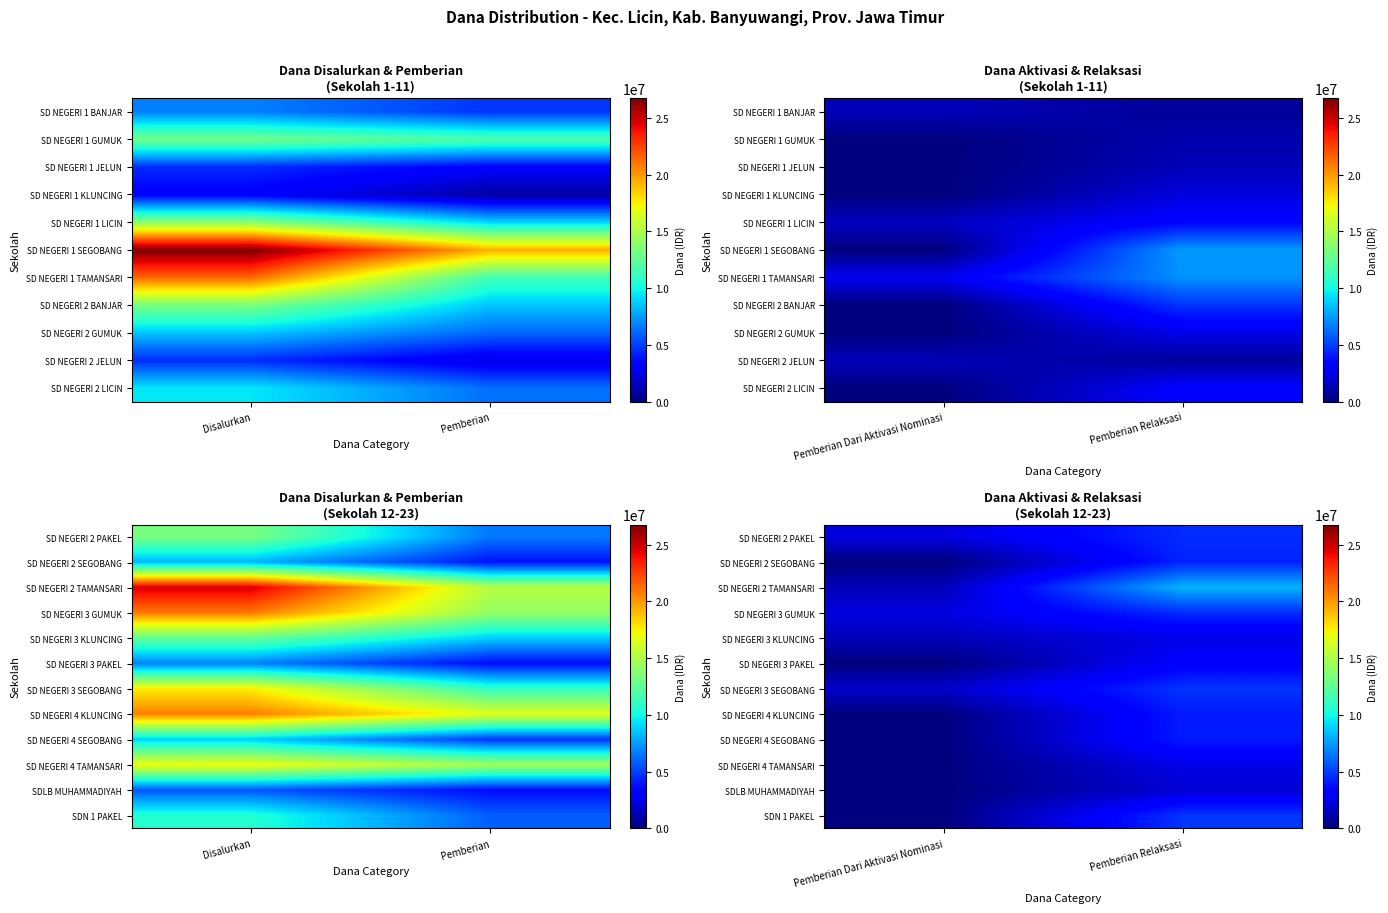

The SD NEGERI 2 SEGOBANG series shows 6272794 at Pemberian Relaksasi. True or false?

False